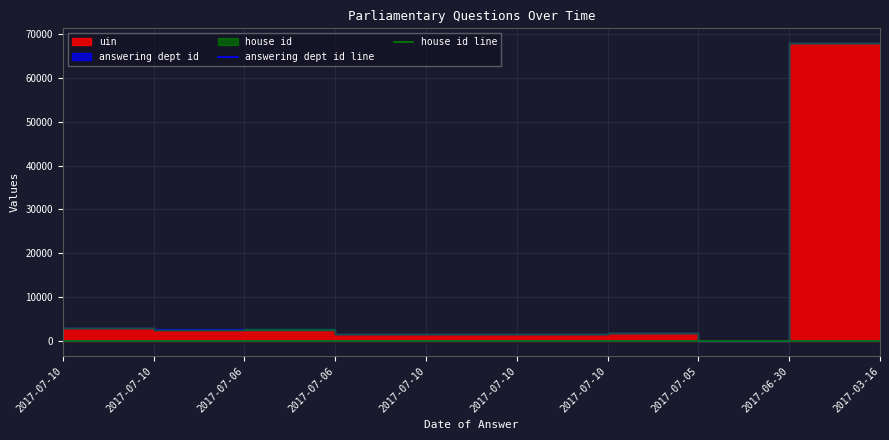

True or false: answering dept id line has more than 2 interior local peaks.

False